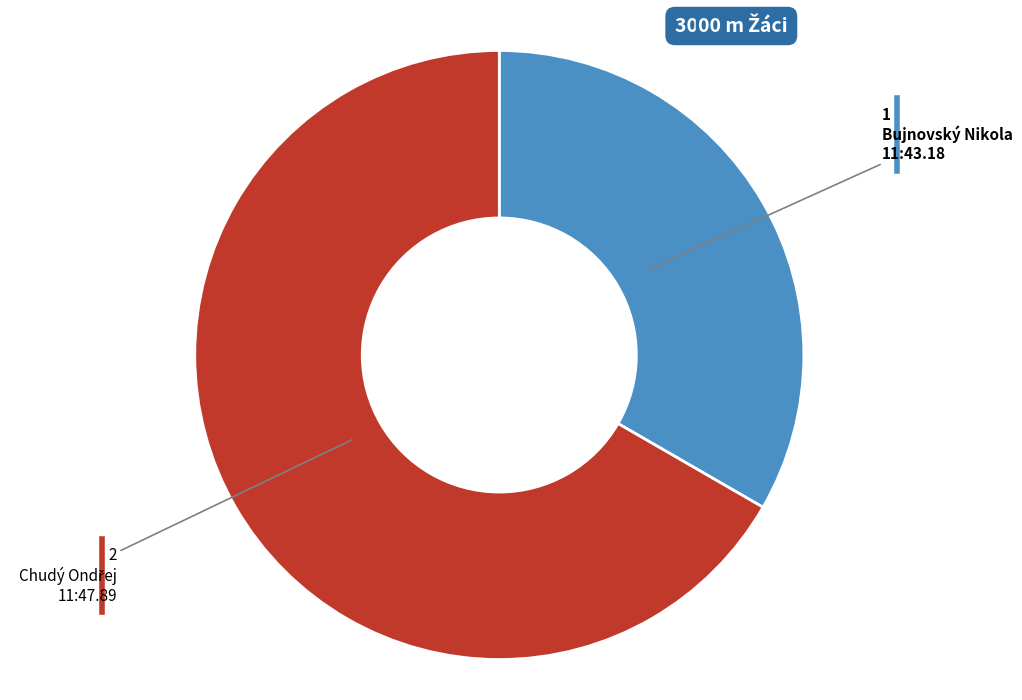

How many slices are in this pie chart?

2